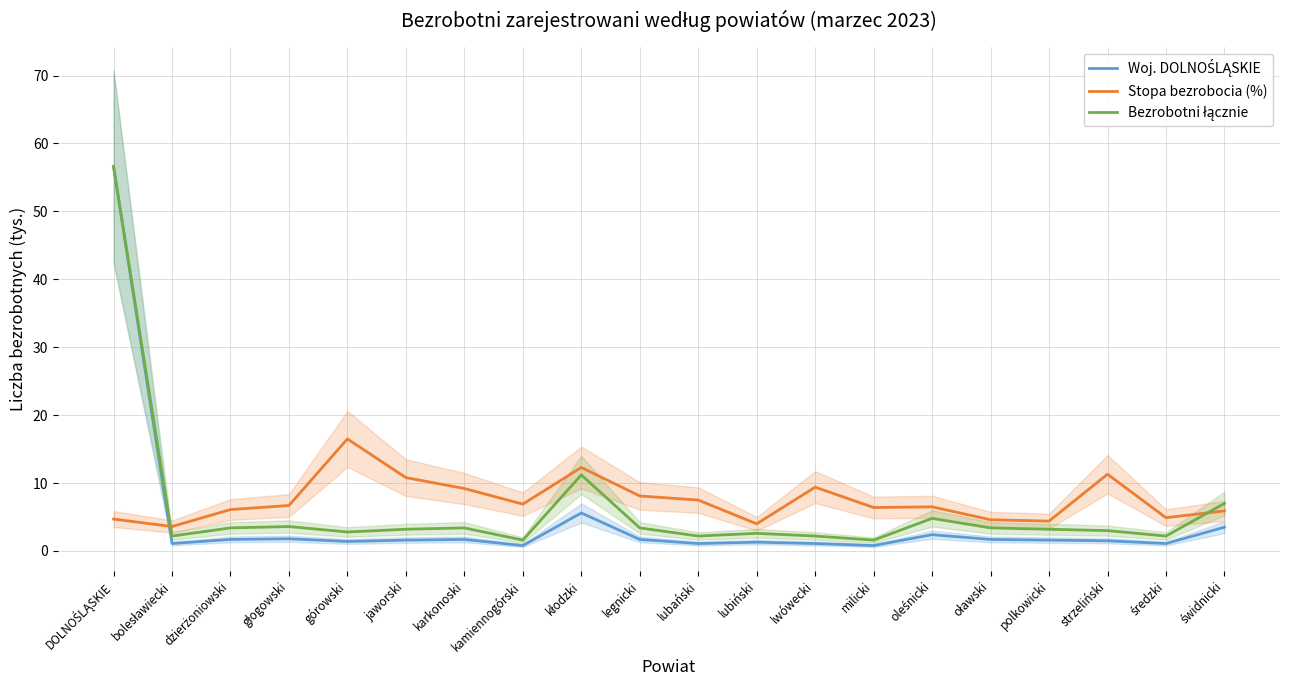

Which category has the highest value in the Stopa bezrobocia (%) series?

górowski